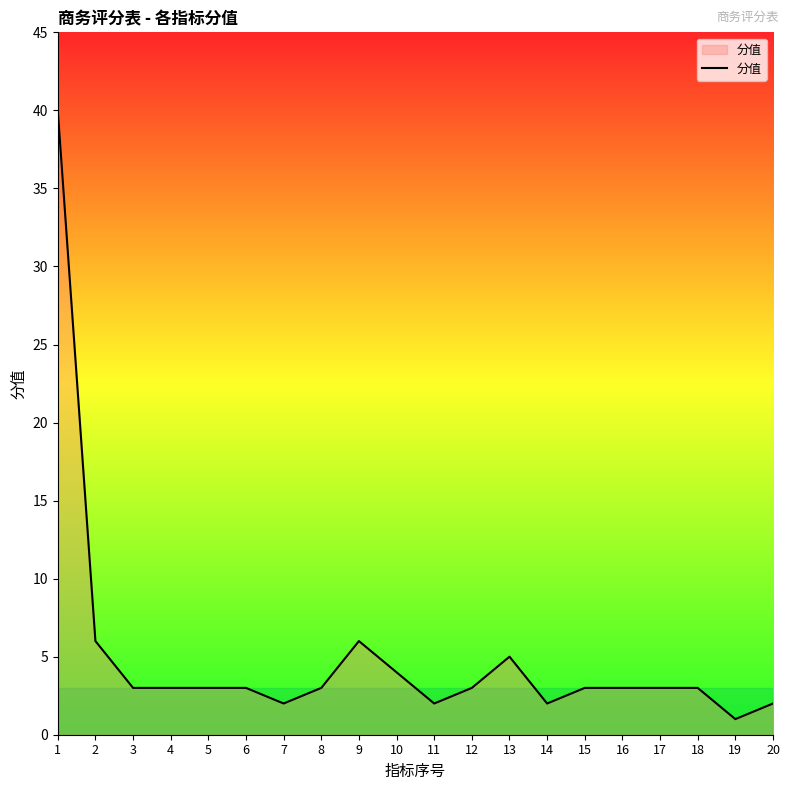

Reading left to right, transcribe all the data shown in this chart.

1=40	2=6	3=3	4=3	5=3	6=3	7=2	8=3	9=6	10=4	11=2	12=3	13=5	14=2	15=3	16=3	17=3	18=3	19=1	20=2